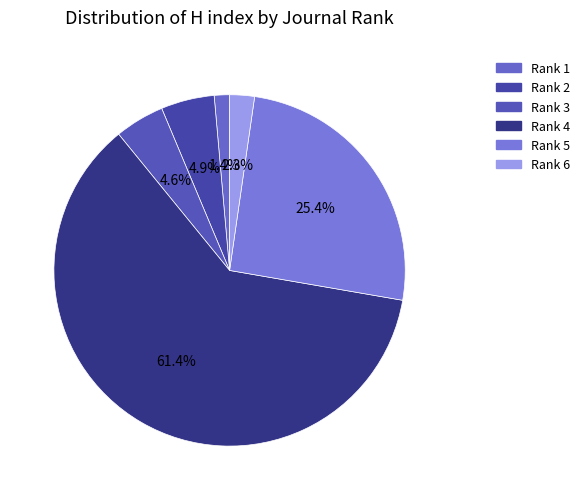

Combined, do Rank 5 and Rank 4 account for over 50%?

Yes